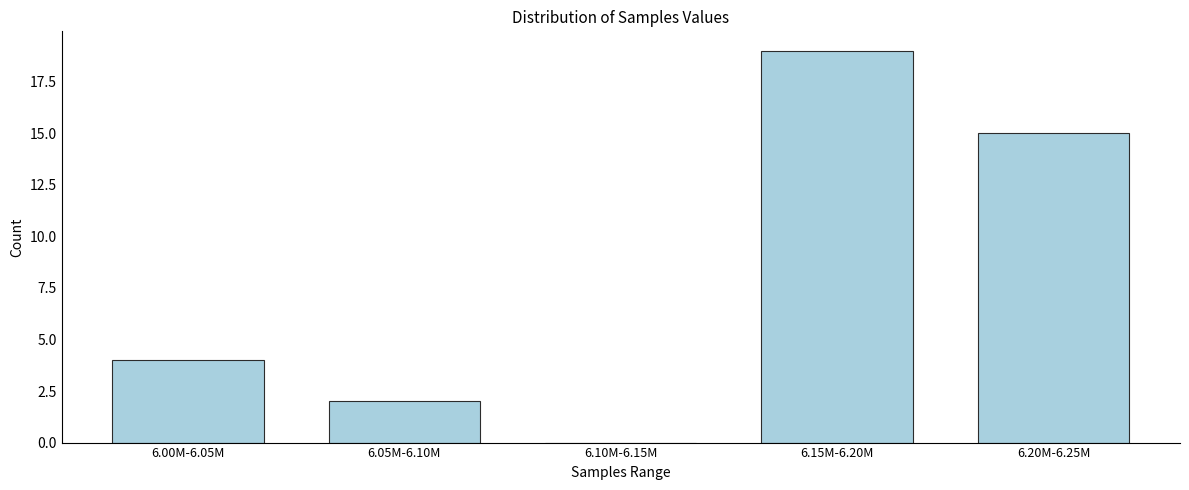

Reading left to right, transcribe all the data shown in this chart.

6.00M-6.05M=4	6.05M-6.10M=2	6.10M-6.15M=0	6.15M-6.20M=19	6.20M-6.25M=15